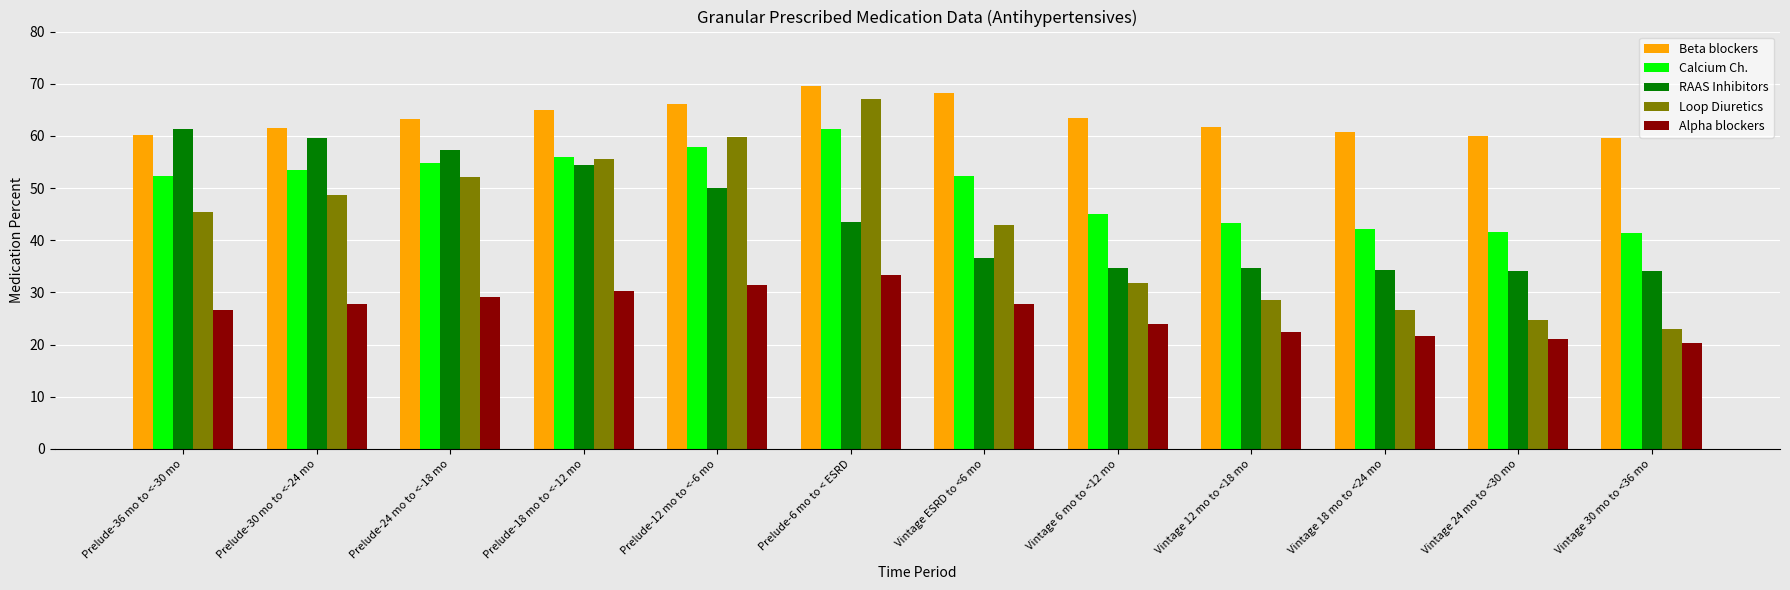

Which series has the widest spread of values?

Loop Diuretics